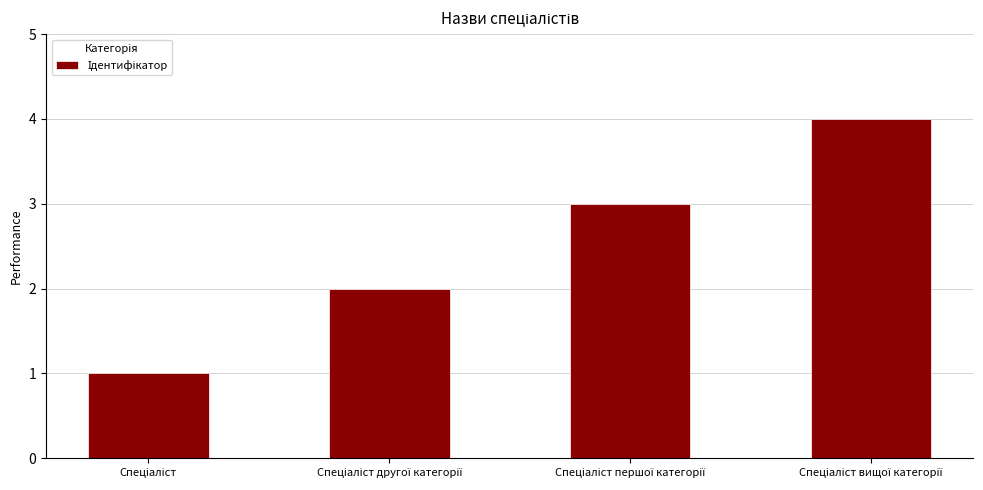

What is the greatest value displayed?

4